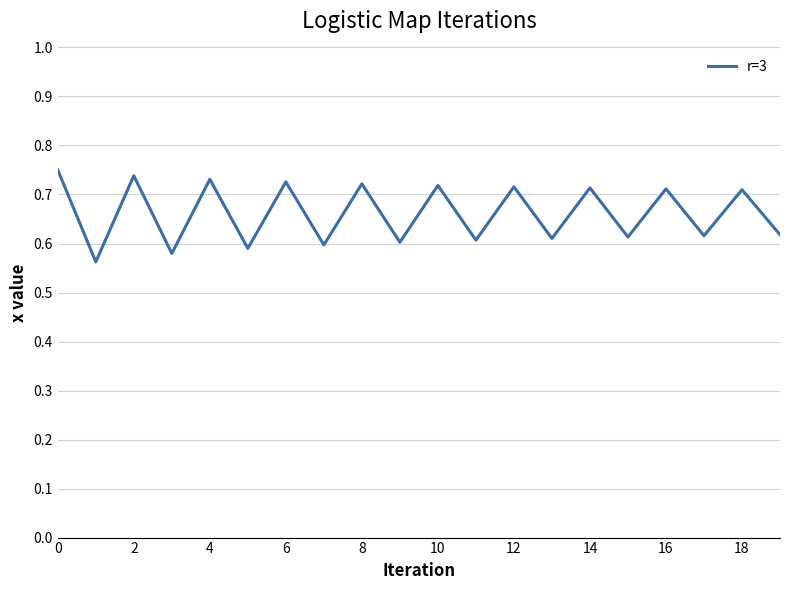

Is it true that the value at 18 is 1.0?

False